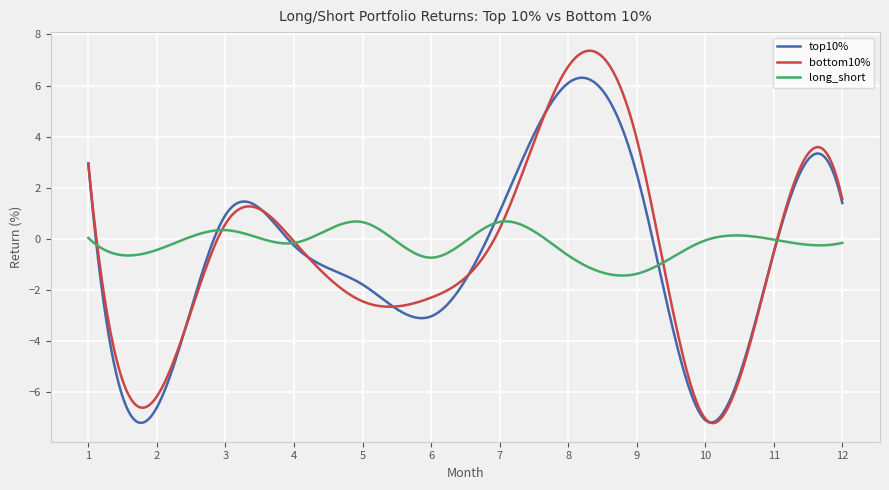

What is the minimum value shown in the chart?

-7.2